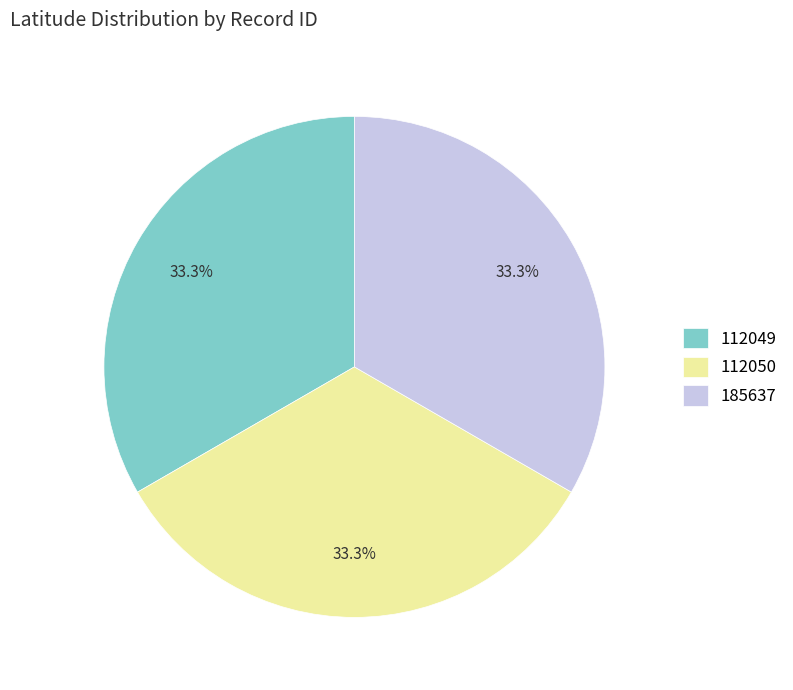

What percentage is the 112049 slice, to the nearest percent?

33%